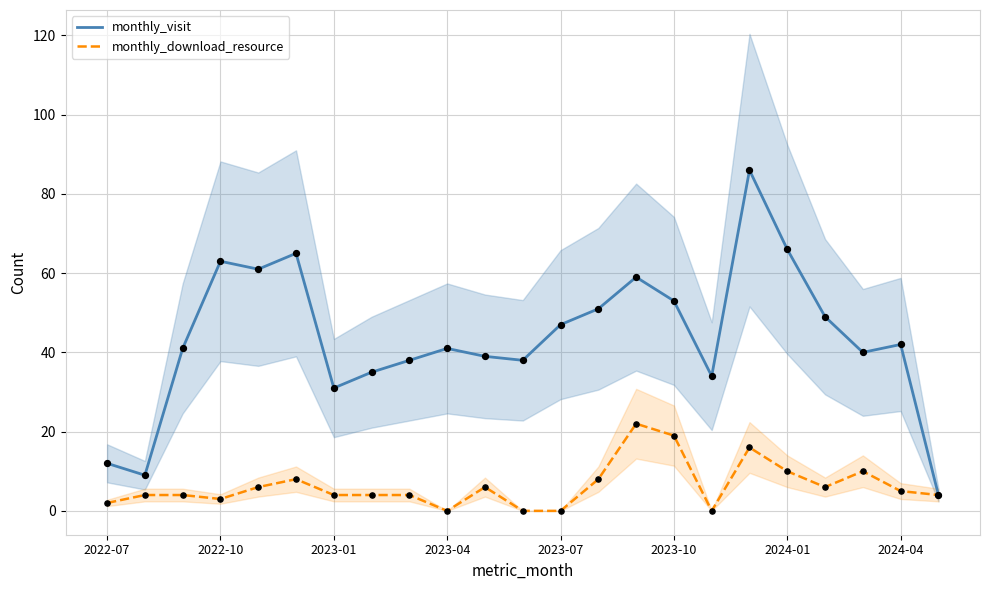

Which series has the largest total across all categories?

monthly_visit